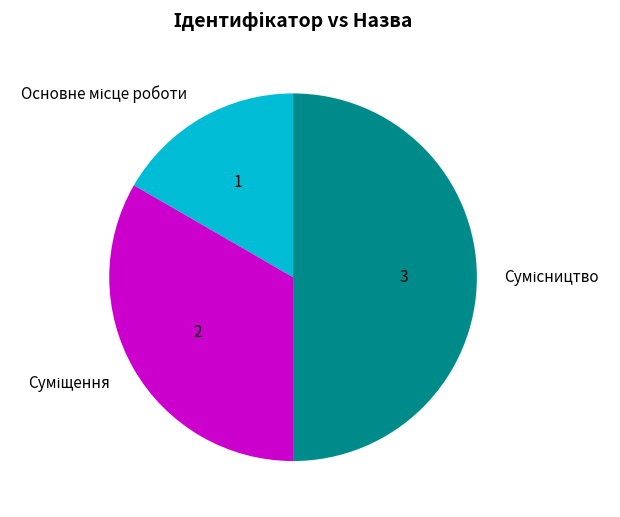

What is the smallest slice in the pie chart?

Основне місце роботи